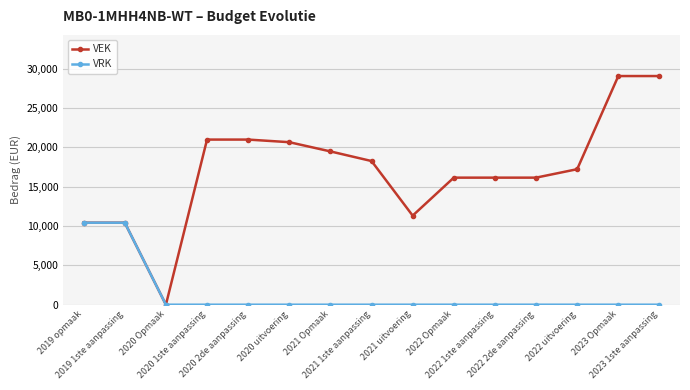

What is the maximum value for VRK?

10428